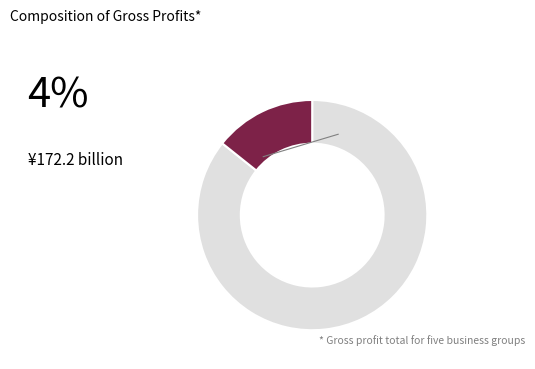

Is there a majority slice in this chart?

Yes